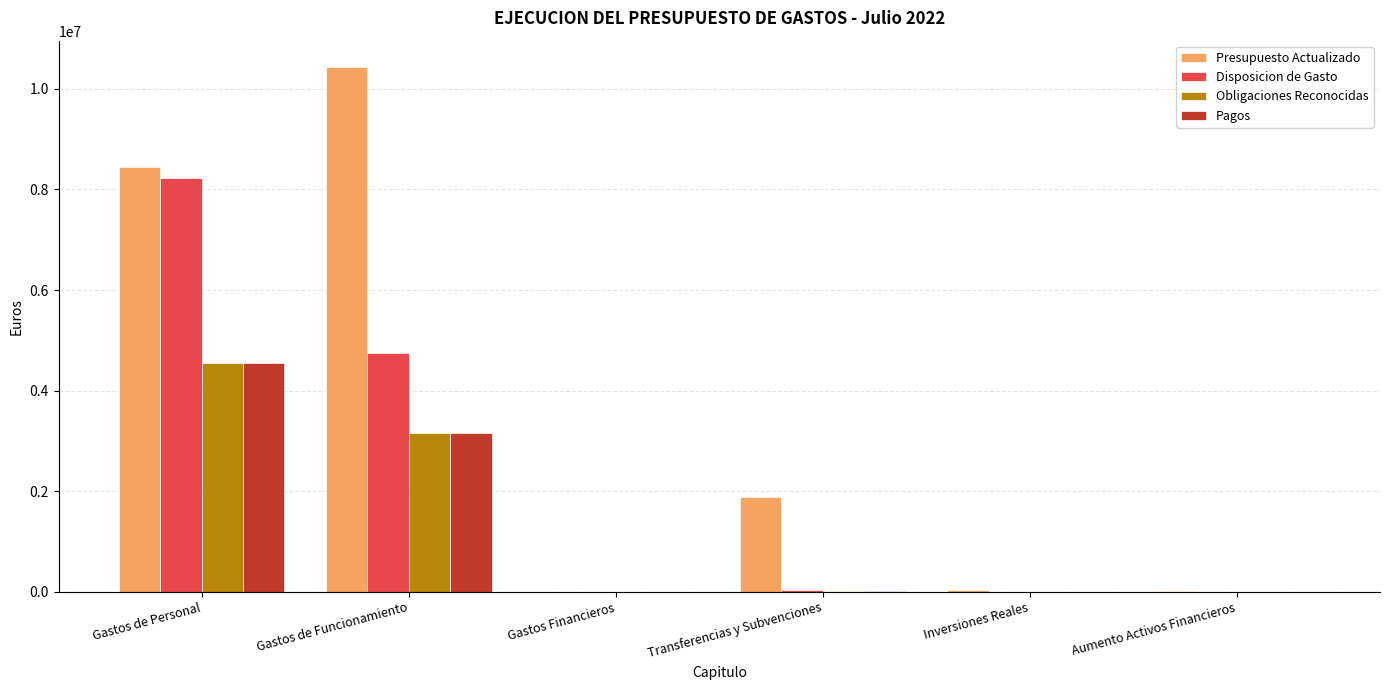

How many data points does each series have?

6